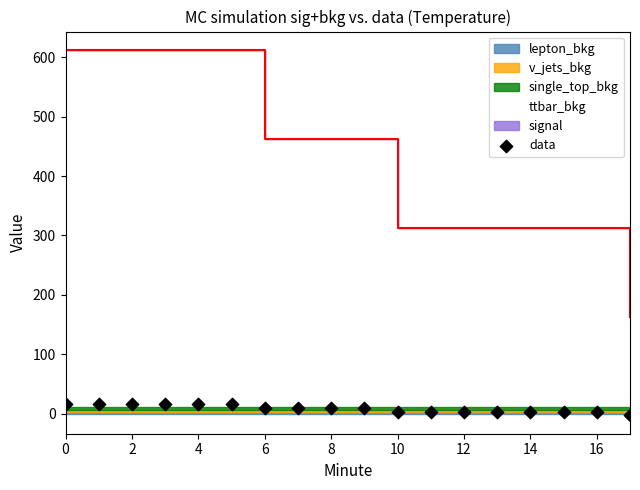

Approximately how many times larger is the value at 6 compared to 4?

1.0